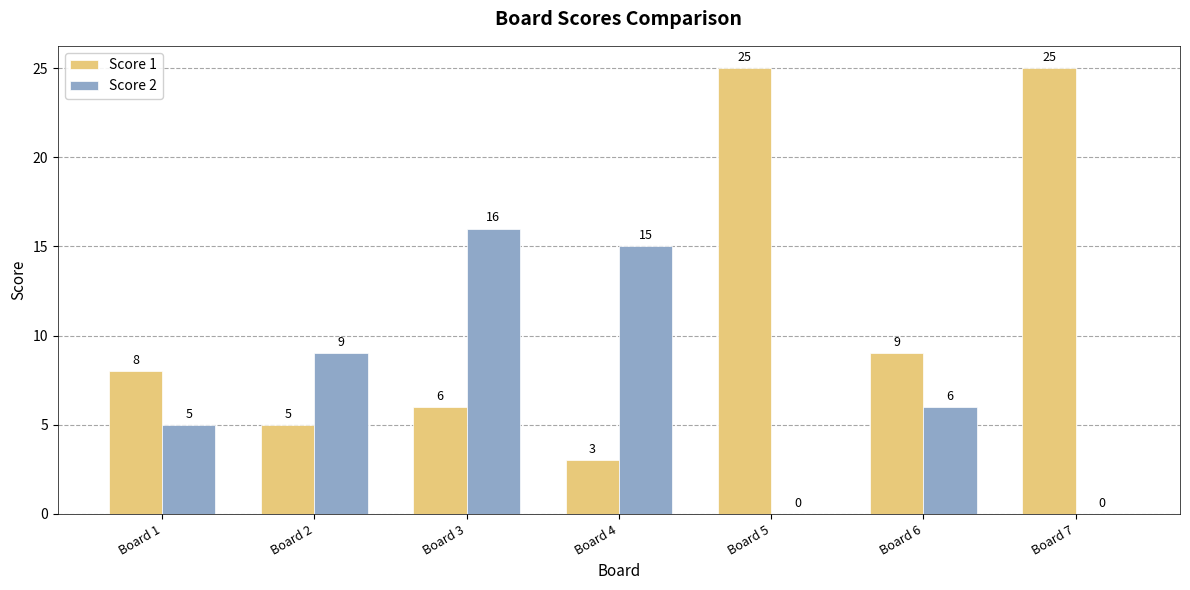

At which label does Score 2 first exceed 6?

Board 2